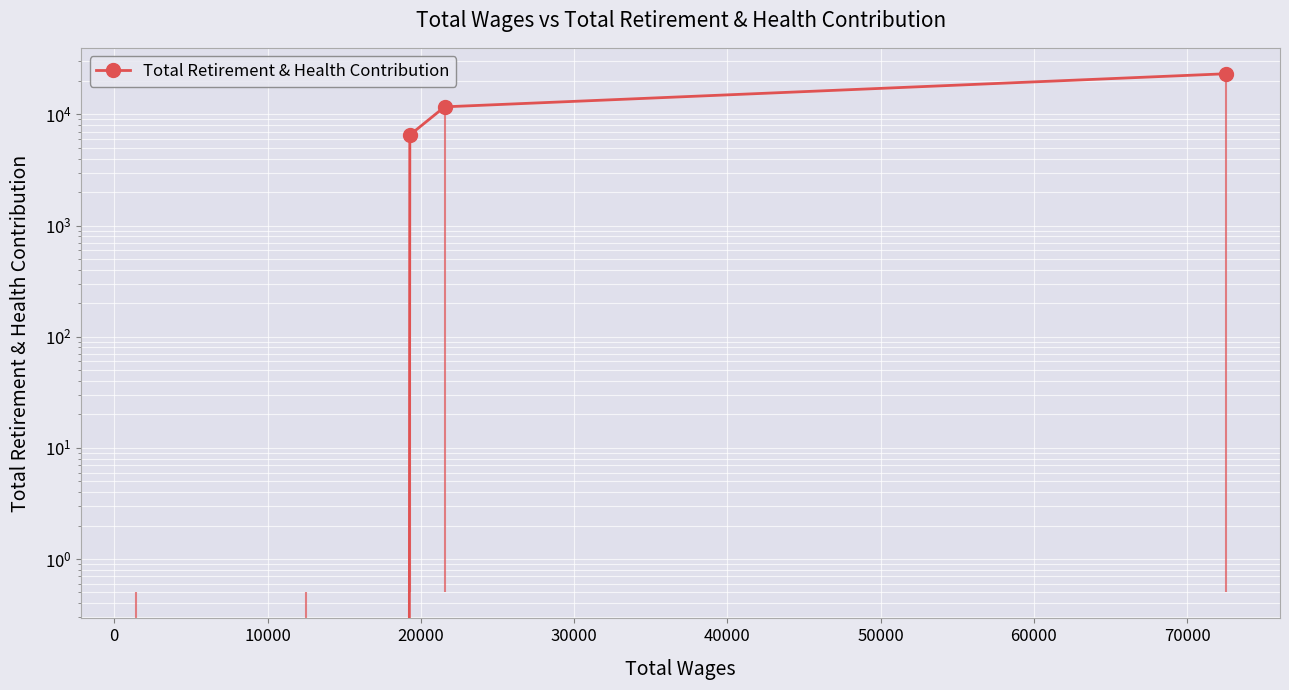

Reading left to right, extract all data points from this chart.

0	0	6520	11694	23201